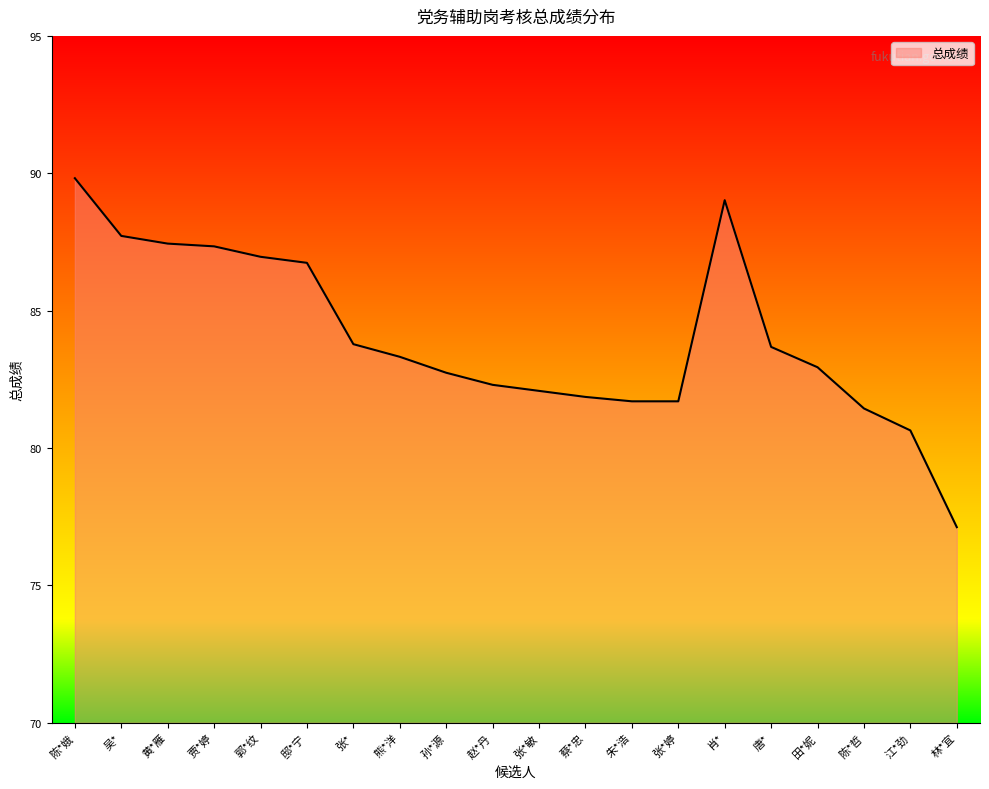

Count the number of categories in the chart.

20